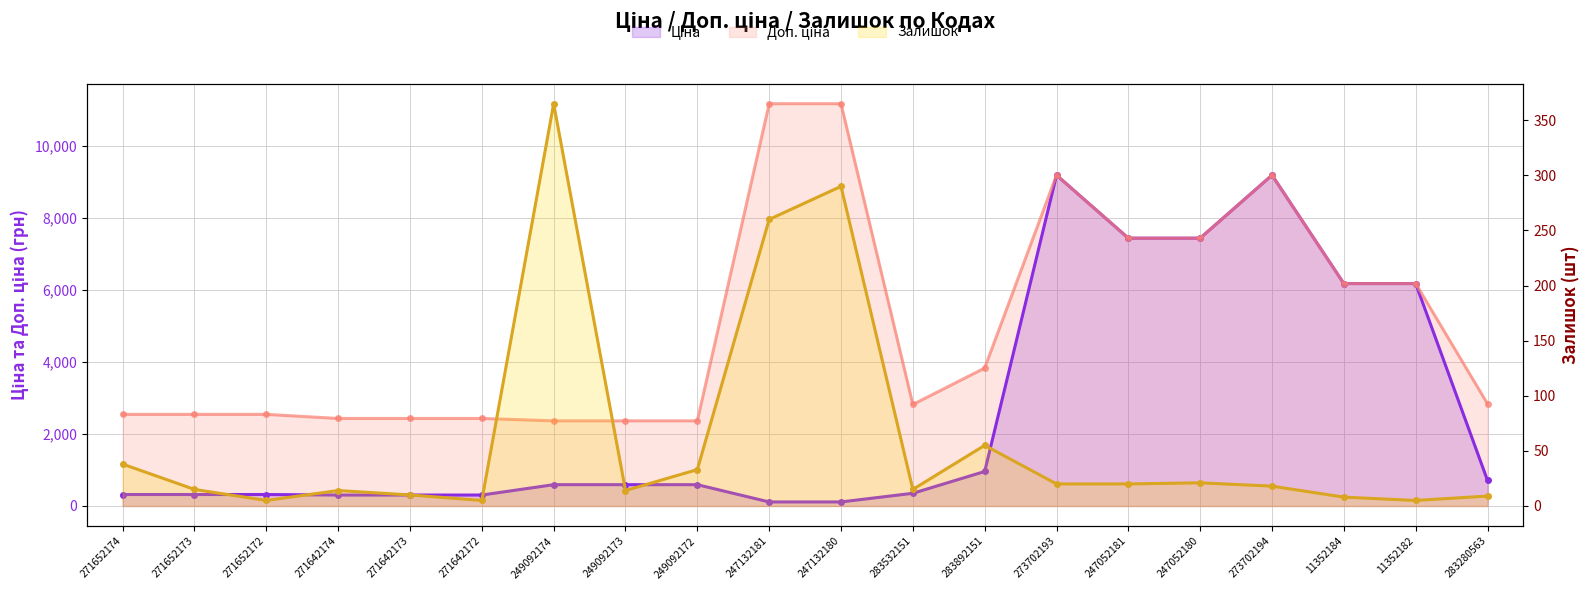

What is the sum of the Ціна values at 249092174 and 249092173?

1183.3